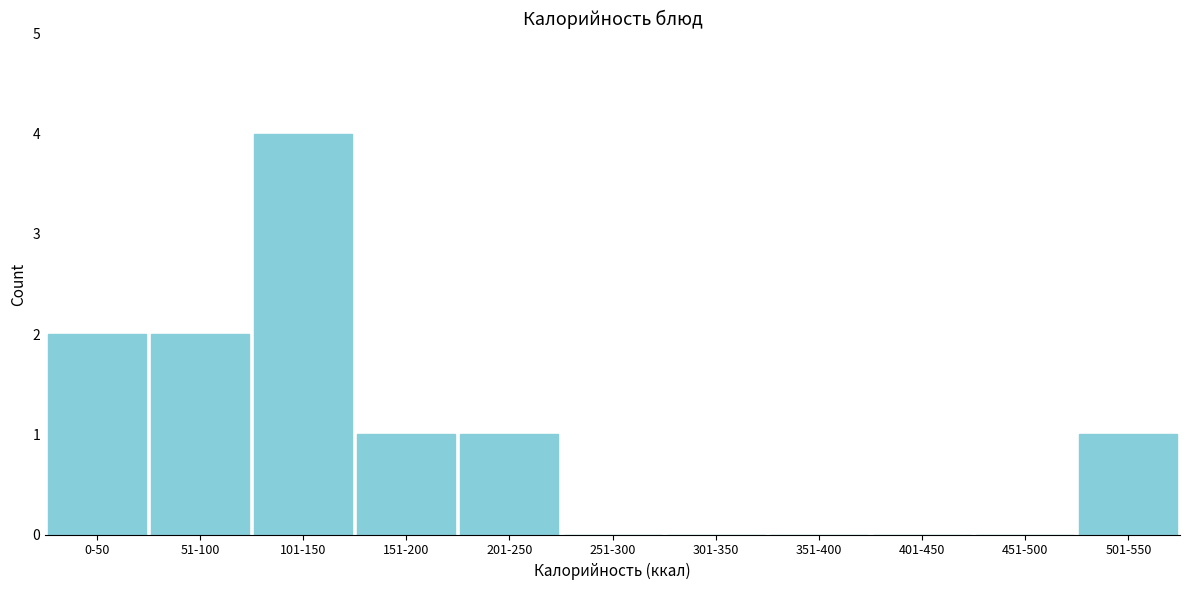

Reading left to right, list all the values displayed in this chart.

0-50=2	51-100=2	101-150=4	151-200=1	201-250=1	251-300=0	301-350=0	351-400=0	401-450=0	451-500=0	501-550=1